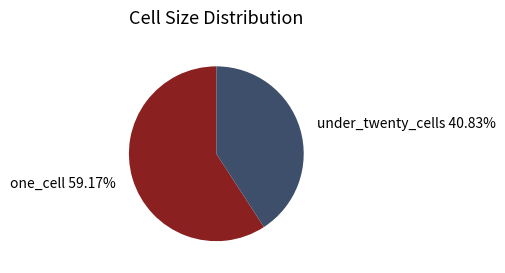

What is the smallest slice in the pie chart?

under_twenty_cells